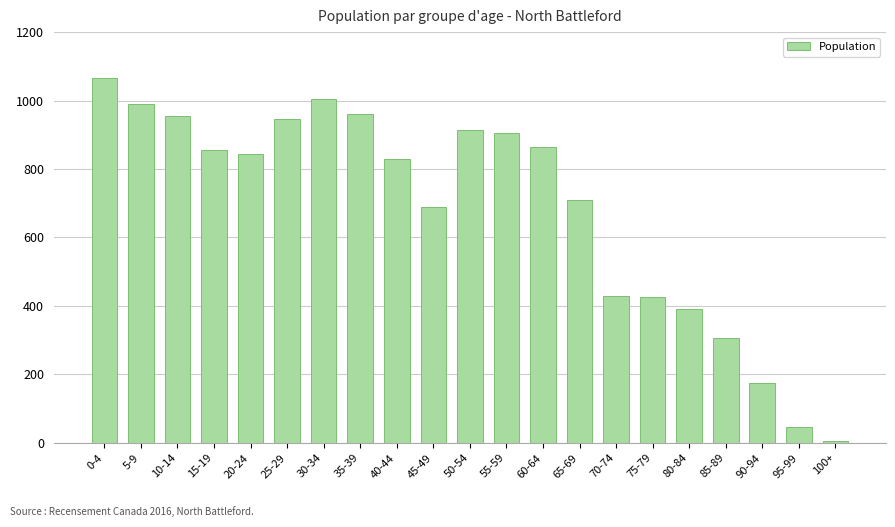

Reading left to right, extract all data points from this chart.

0-4=1065	5-9=990	10-14=955	15-19=855	20-24=845	25-29=945	30-34=1005	35-39=960	40-44=830	45-49=690	50-54=915	55-59=905	60-64=865	65-69=710	70-74=430	75-79=425	80-84=390	85-89=305	90-94=175	95-99=45	100+=5